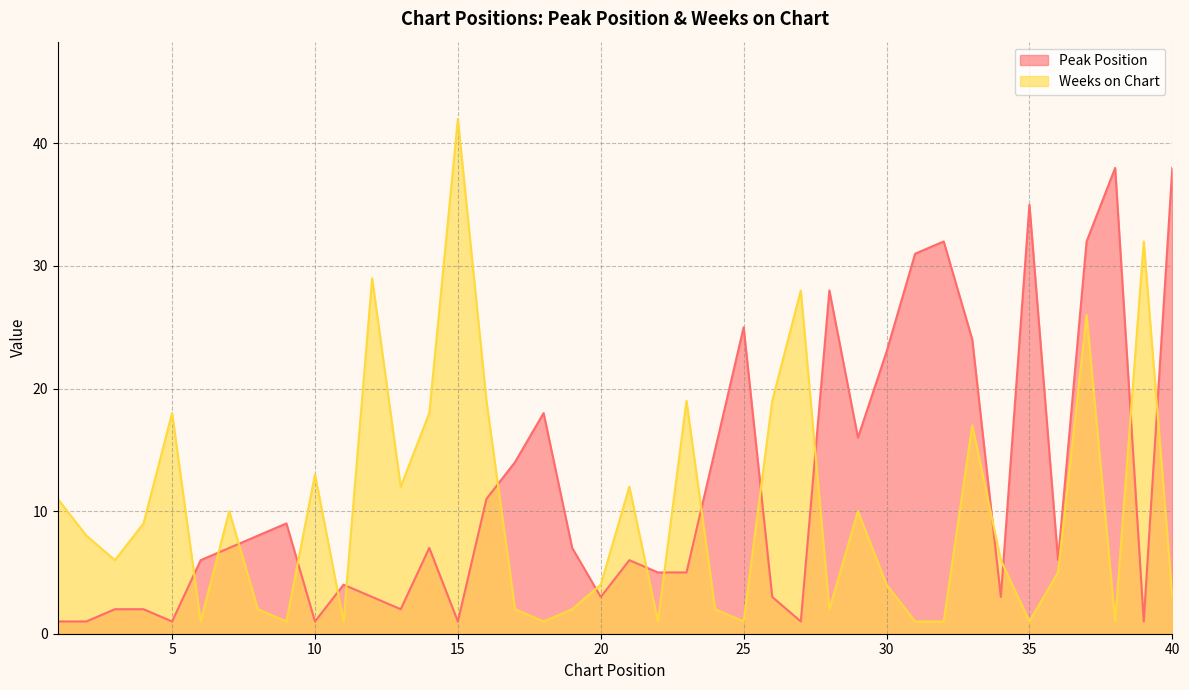

Reading left to right, what are all the values shown in this chart?

Peak Position: 1	1	2	2	1	6	7	8	9	1	4	3	2	7	1	11	14	18	7	3	6	5	5	15	25	3	1	28	16	23	31	32	24	3	35	6	32	38	1	38
Weeks on Chart: 11	8	6	9	18	1	10	2	1	13	1	29	12	18	42	19	2	1	2	4	12	1	19	2	1	19	28	2	10	4	1	1	17	6	1	5	26	1	32	3